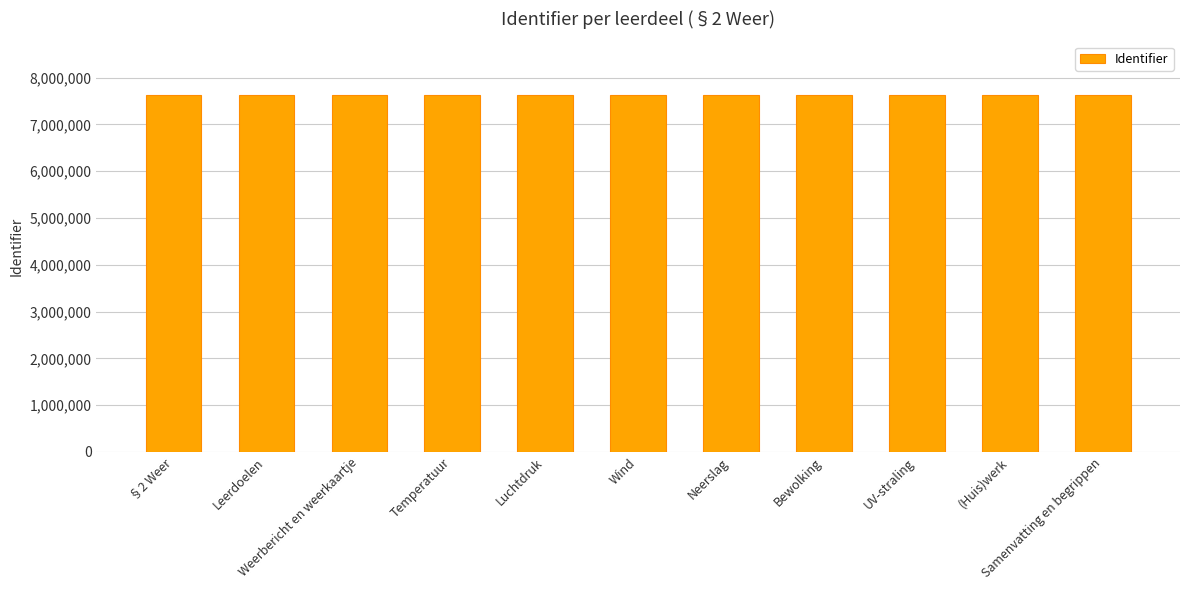

The chart shows a value of 7632918 at §2 Weer. True or false?

True